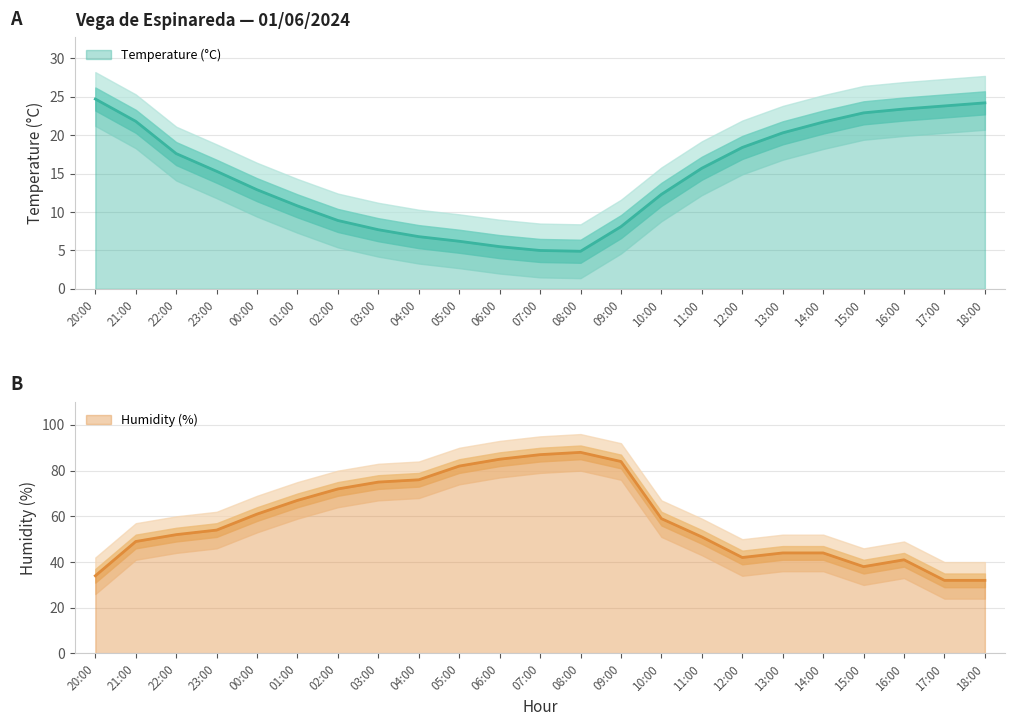

True or false: Humidity (%) and Temperature (°C) cross at least once.

False